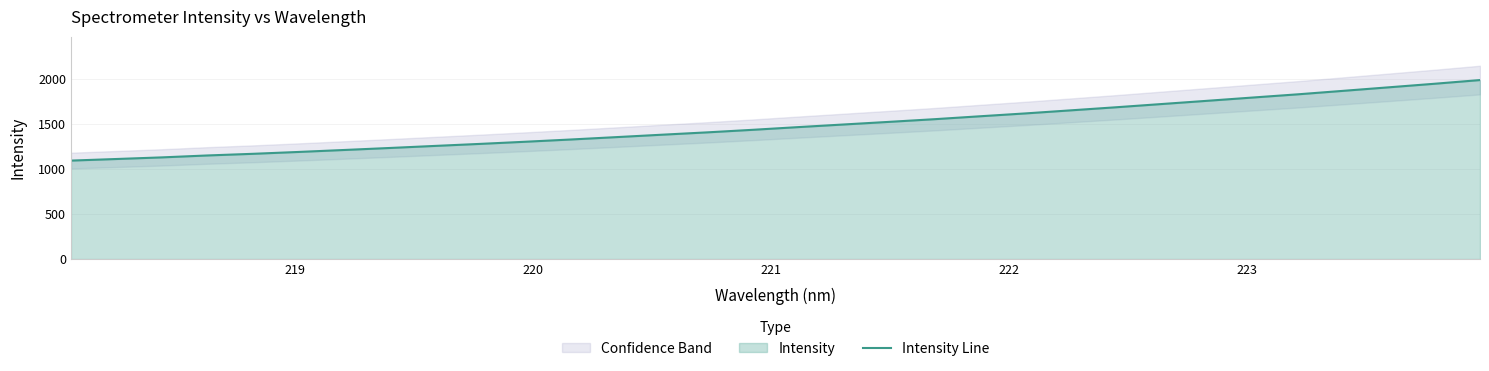

What is the lowest value of the Intensity Line series?

1092.6